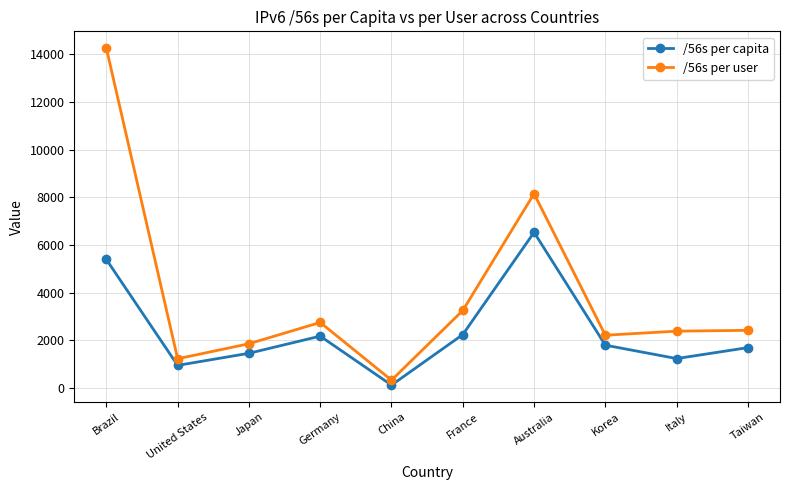

What is the label of the 3rd point from the right?

Korea